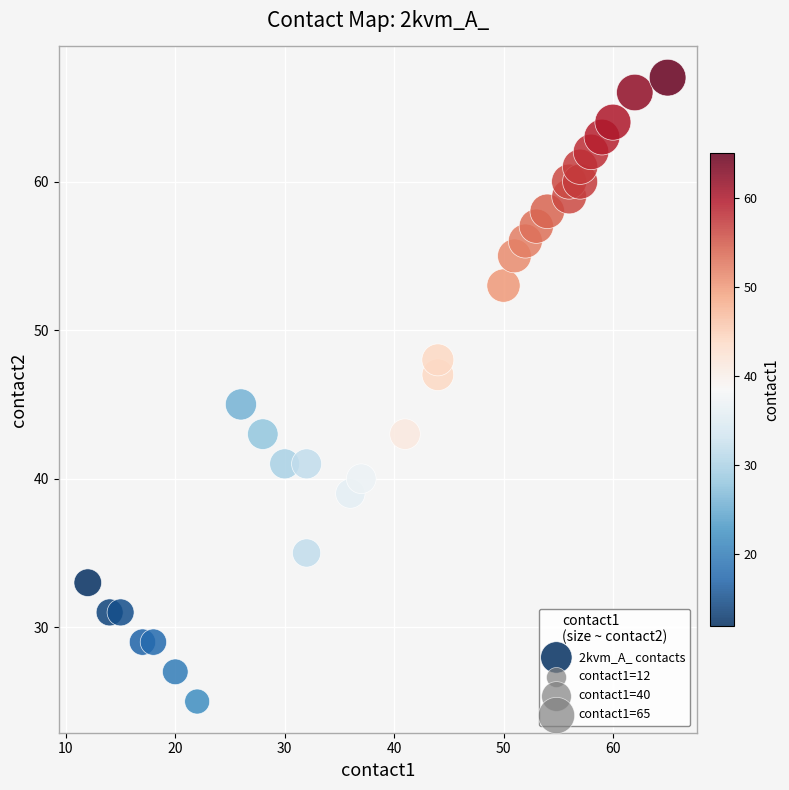

What is the range of X values (max minus min)?

53